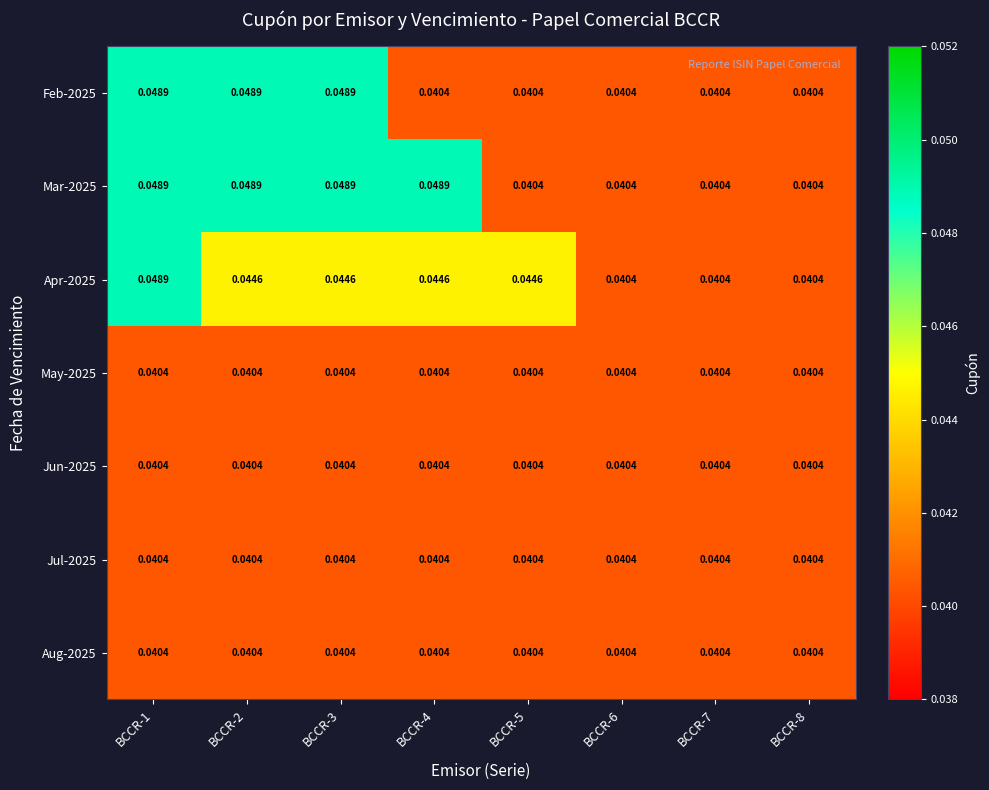

Is the value of Mar-2025 at BCCR-4 greater than the value of Jul-2025 at BCCR-1?

Yes